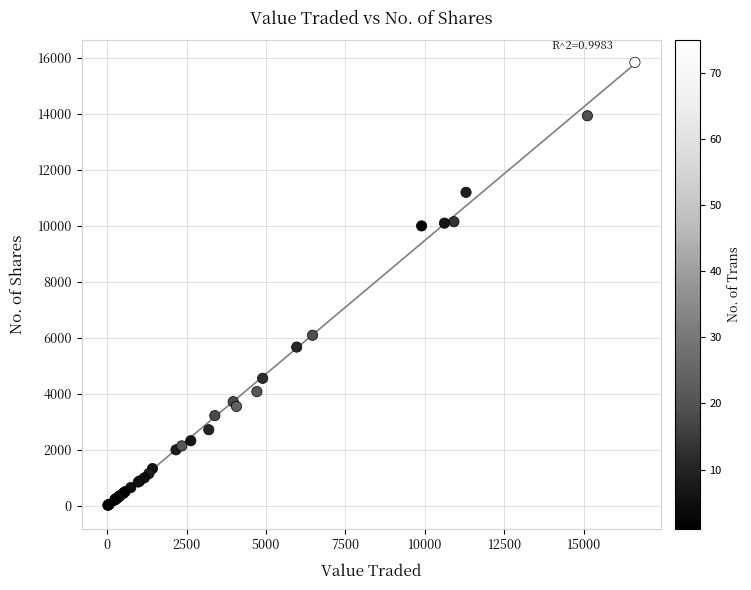

What Y value in the scatter plot is closest to 7931?

6093